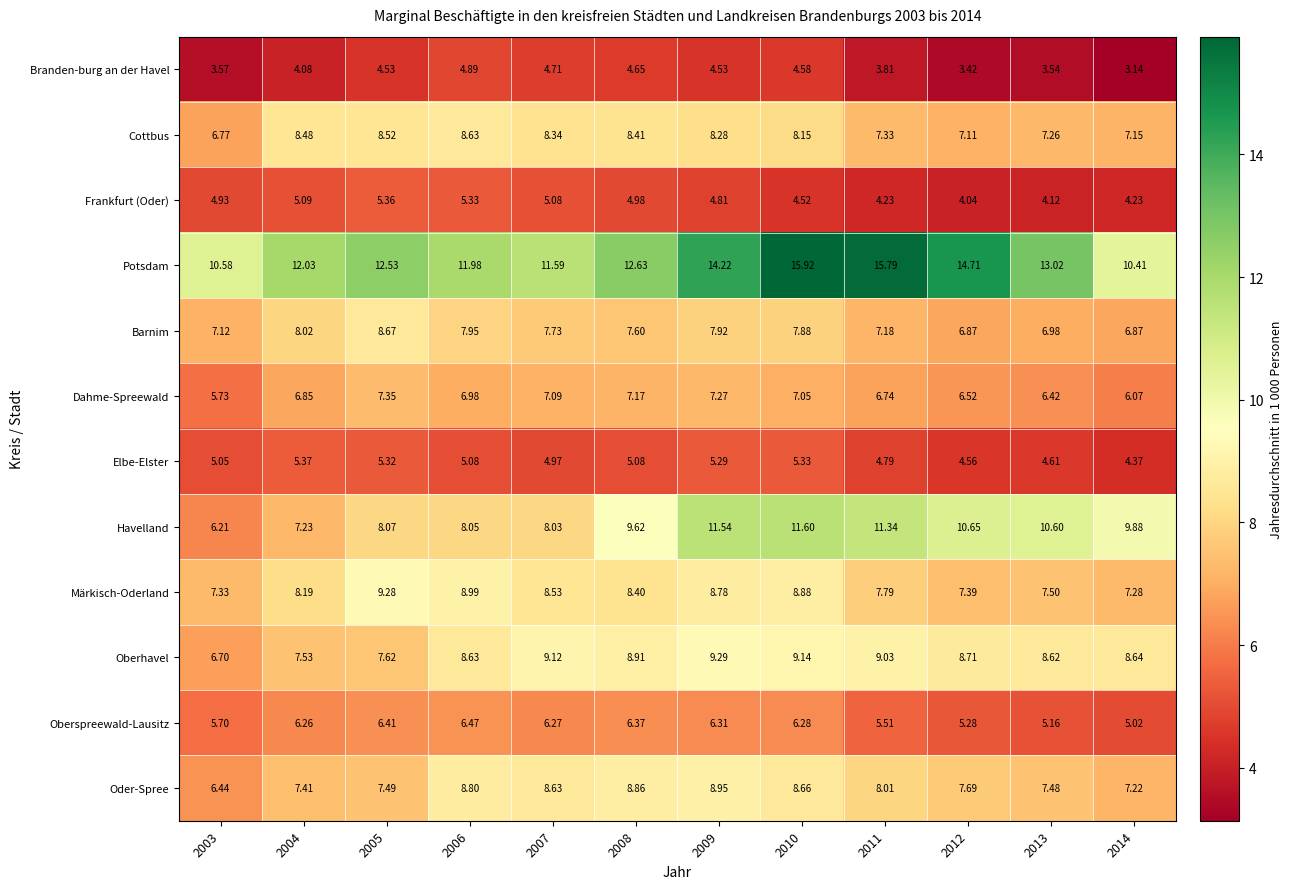

Rank the series by their maximum value, from lowest to highest.

Branden-burg an der Havel, Frankfurt (Oder), Elbe-Elster, Oberspreewald-Lausitz, Dahme-Spreewald, Cottbus, Barnim, Oder-Spree, Märkisch-Oderland, Oberhavel, Havelland, Potsdam